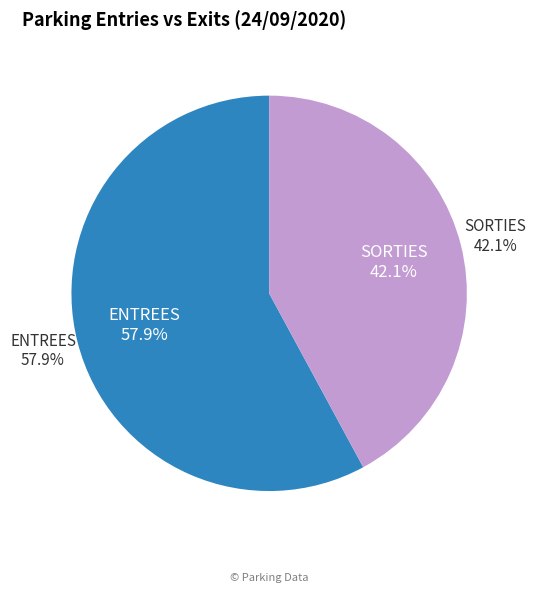

Count the number of slices in the pie.

2